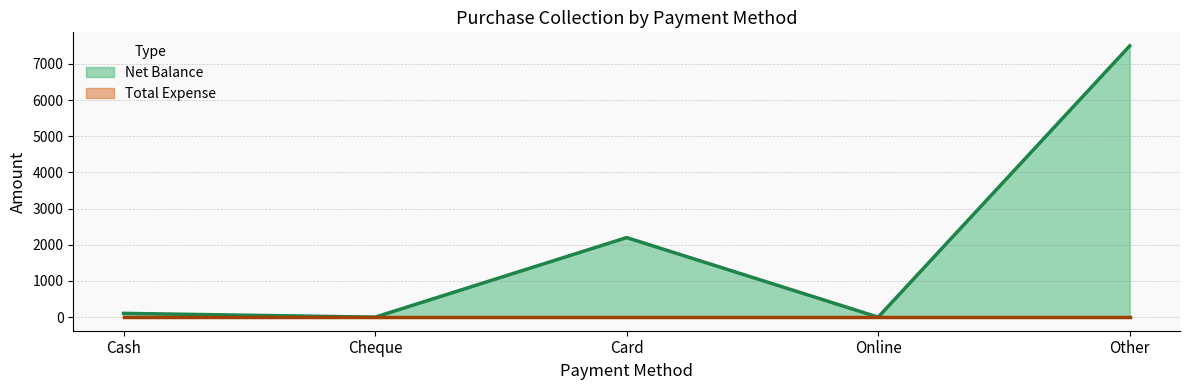

What are all the series names shown in the legend?

Net Balance (line), Total Expense (line)